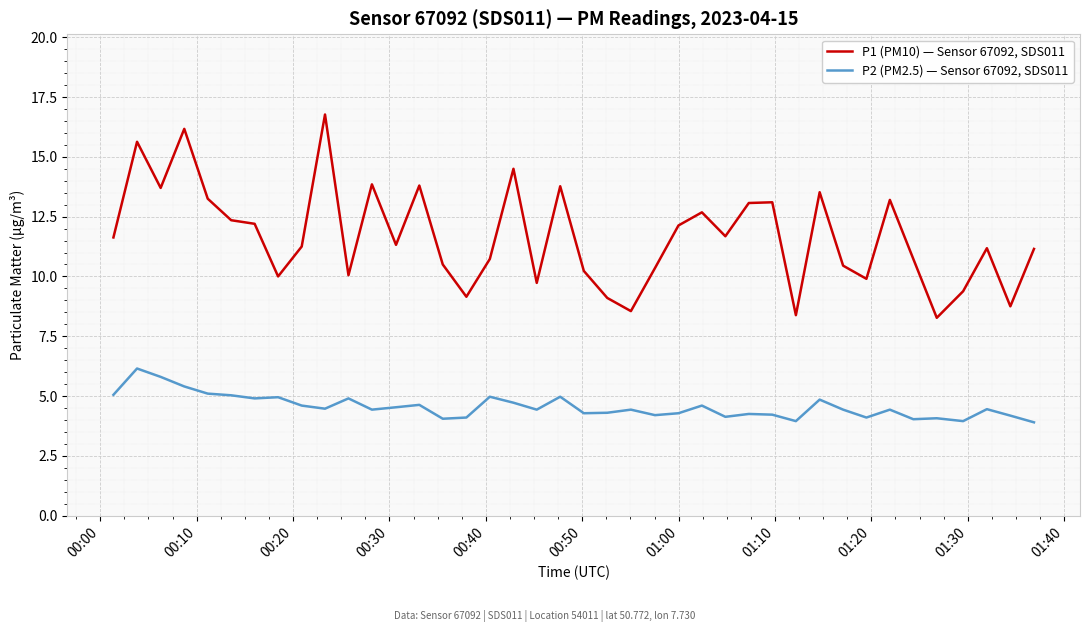

What is the maximum value shown in the chart?

16.8